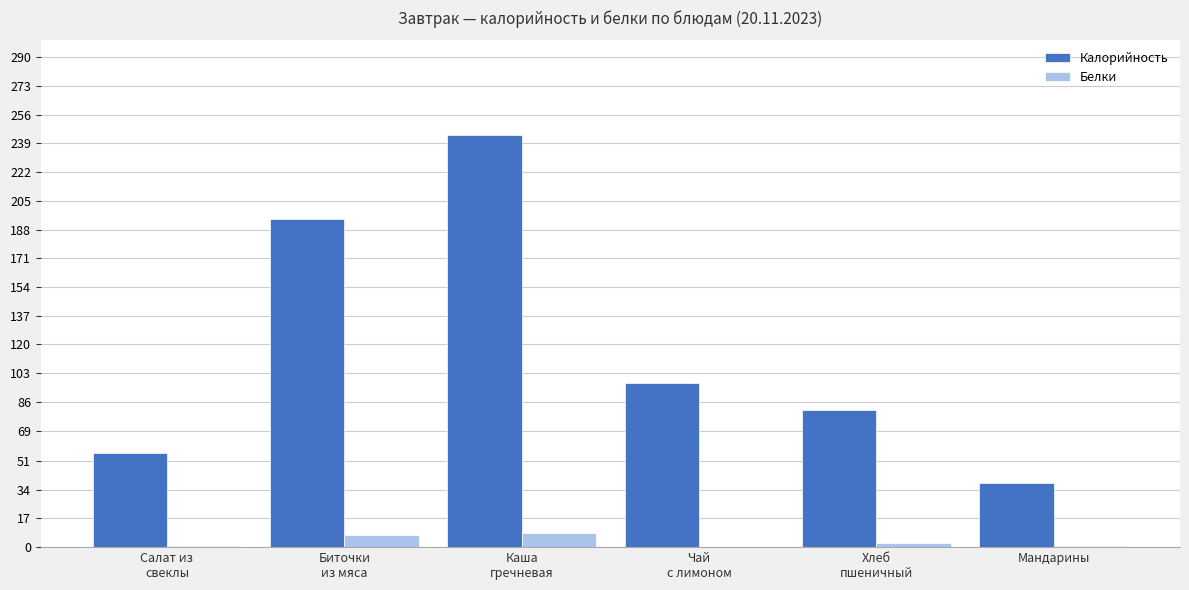

What is the maximum value for Калорийность?

243.8